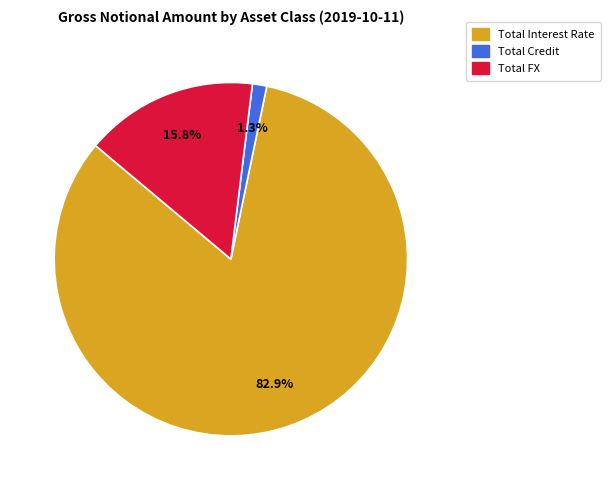

To the nearest percent, what is the combined percentage of Total Credit and Total FX?

17%